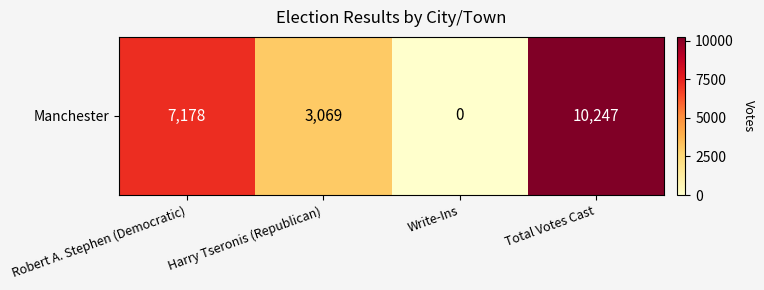

Reading left to right, extract all data points from this chart.

Robert A. Stephen (Democratic)=7178	Harry Tseronis (Republican)=3069	Write-Ins=0	Total Votes Cast=10247